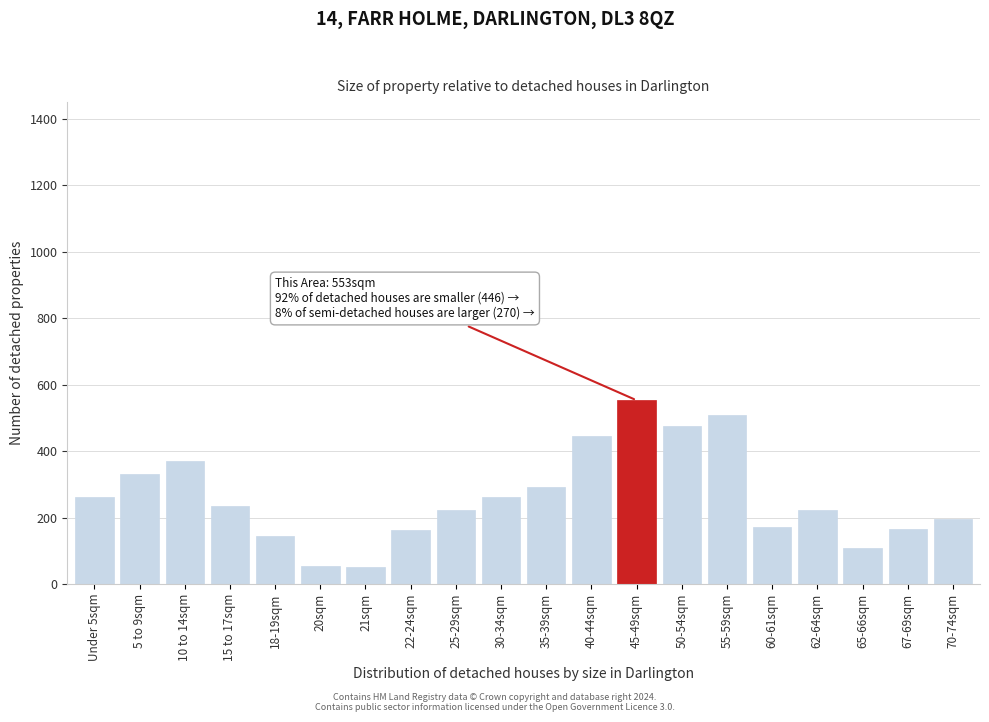

What is the difference between the maximum and second lowest values?

498